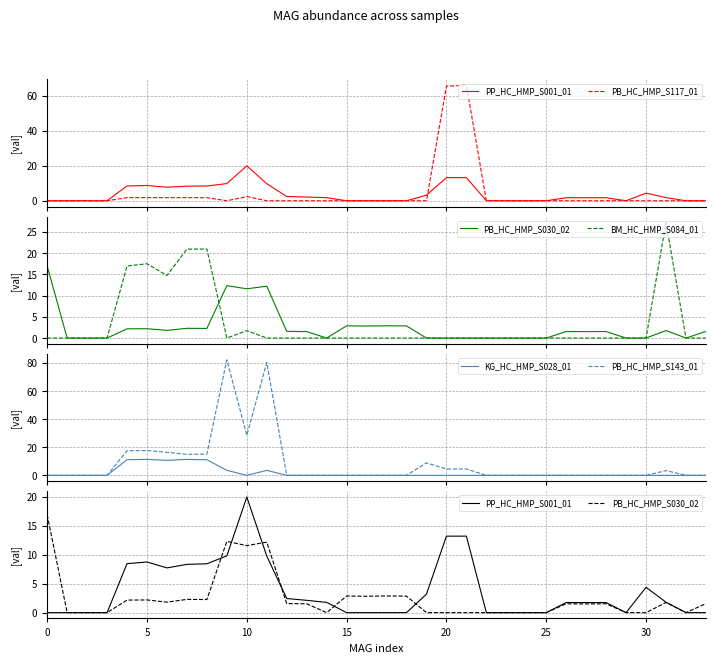

Reading right to left, transcribe all the data shown in this chart.

PP_HC_HMP_S001_01: 0.0	0.0	1.8	4.4	0.0	1.7	1.7	1.7	0.0	0.0	0.0	0.0	13.2	13.2	3.2	0.0	0.0	0.0	0.0	1.8	2.1	2.4	9.8	20.0	9.8	8.4	8.3	7.7	8.7	8.5	0.0	0.0	0.0	0.0
PB_HC_HMP_S117_01: 0.0	0.0	0.0	0.0	0.0	0.0	0.0	0.0	0.0	0.0	0.0	0.0	66.1	65.5	0.0	0.0	0.0	0.0	0.0	0.0	0.0	0.0	0.0	2.4	0.0	1.8	1.8	1.8	1.8	1.8	0.0	0.0	0.0	0.0
PB_HC_HMP_S030_02: 1.6	0.0	1.8	0.0	0.0	1.5	1.5	1.5	0.0	0.0	0.0	0.0	0.0	0.0	0.0	2.9	2.9	2.8	2.9	0.0	1.5	1.6	12.2	11.6	12.3	2.3	2.3	1.8	2.2	2.2	0.0	0.0	0.0	16.9
BM_HC_HMP_S084_01: 0.0	0.0	27.2	0.0	0.0	0.0	0.0	0.0	0.0	0.0	0.0	0.0	0.0	0.0	0.0	0.0	0.0	0.0	0.0	0.0	0.0	0.0	0.0	1.7	0.0	20.9	20.9	14.7	17.5	16.9	0.0	0.0	0.0	0.0
KG_HC_HMP_S028_01: 0.0	0.0	0.0	0.0	0.0	0.0	0.0	0.0	0.0	0.0	0.0	0.0	0.0	0.0	0.0	0.0	0.0	0.0	0.0	0.0	0.0	0.0	3.5	0.0	3.6	11.1	11.3	10.7	11.3	11.1	0.0	0.0	0.0	0.0
PB_HC_HMP_S143_01: 0.0	0.0	3.4	0.0	0.0	0.0	0.0	0.0	0.0	0.0	0.0	0.0	4.5	4.5	8.9	0.0	0.0	0.0	0.0	0.0	0.0	0.0	80.2	28.5	82.2	15.1	14.9	16.4	17.6	17.5	0.0	0.0	0.0	0.0